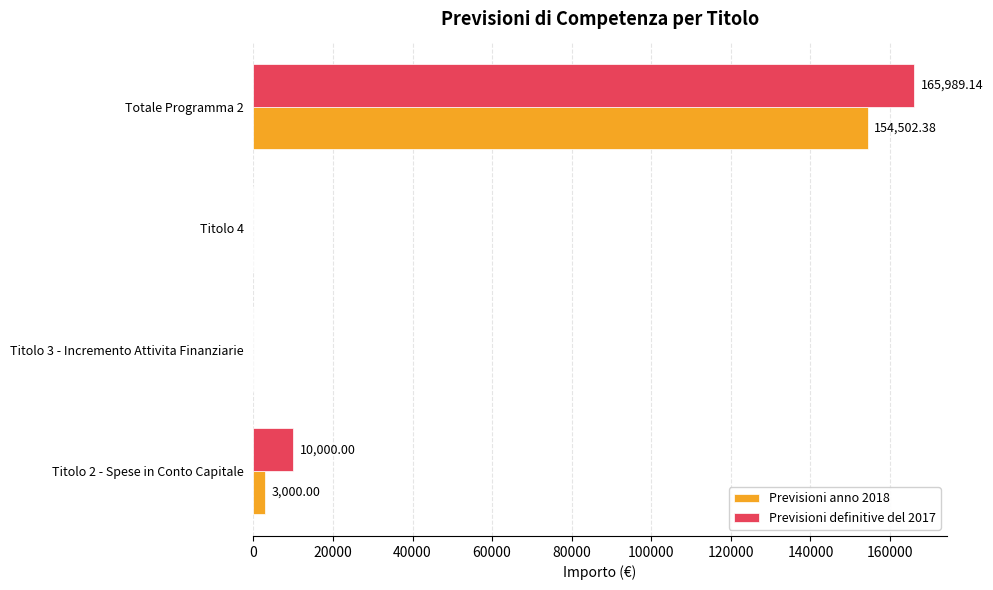

What is the total value across all series at Titolo 2 - Spese in Conto Capitale?

13000.0